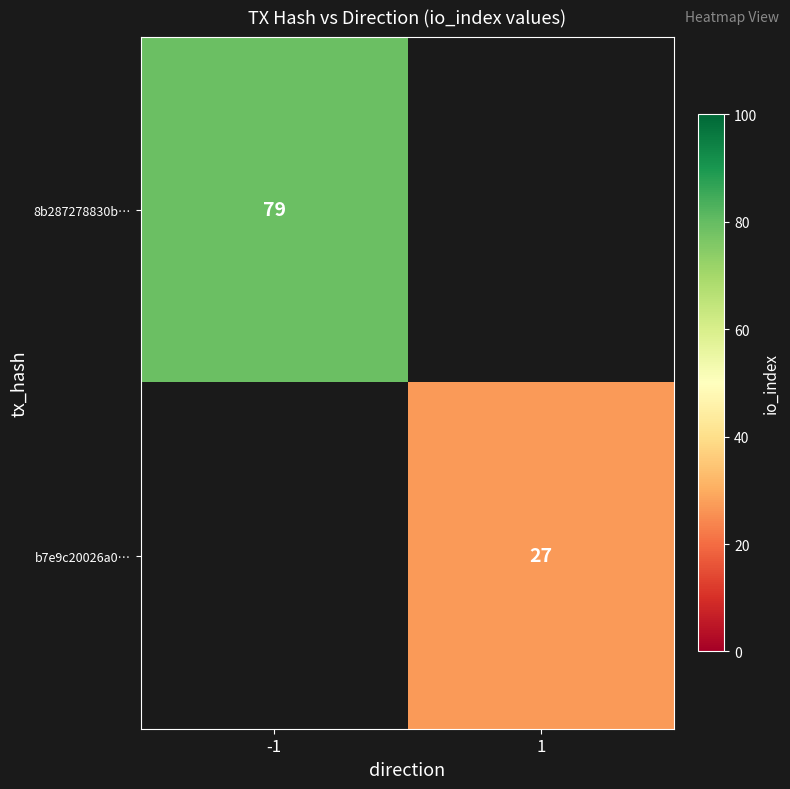

The value of 8b287278830b… at -1 is 79. True or false?

True